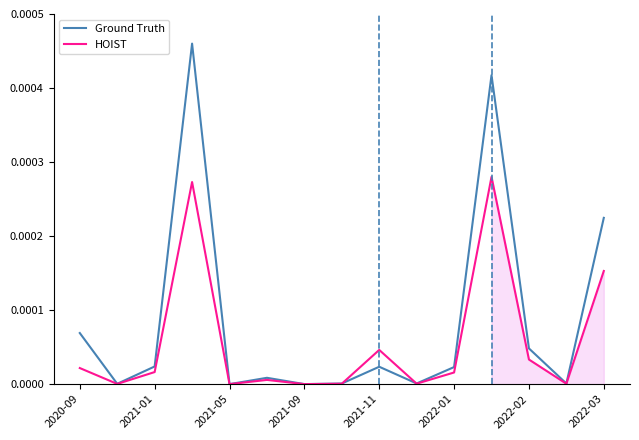

Is the value of HOIST at 2022-02 greater than the value of Ground Truth at 2021-05?

Yes